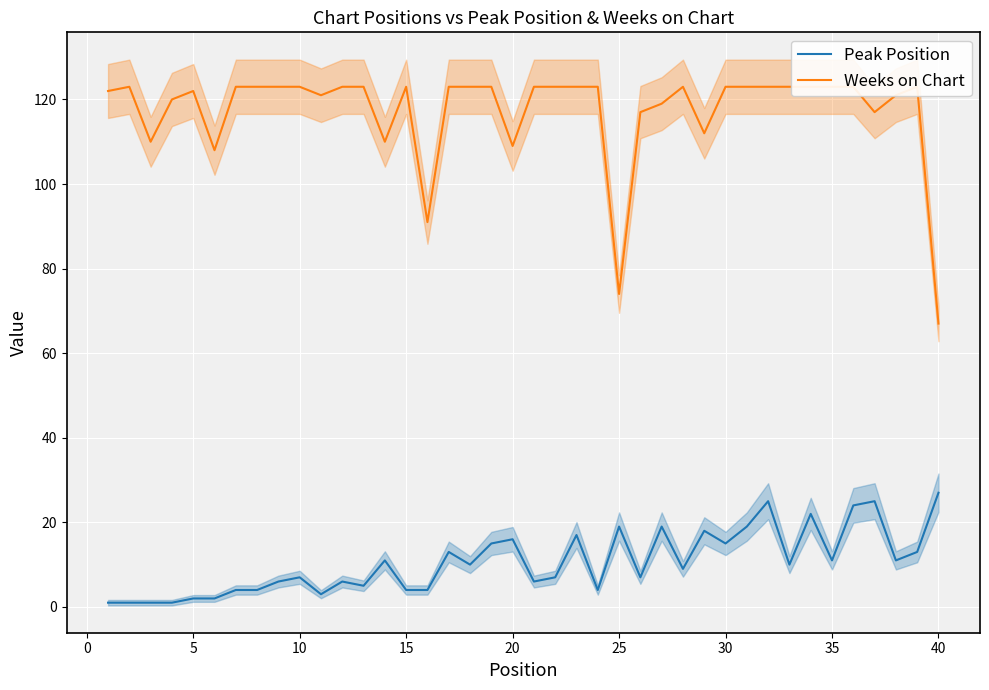

What is the lowest value of the Weeks on Chart series?

67